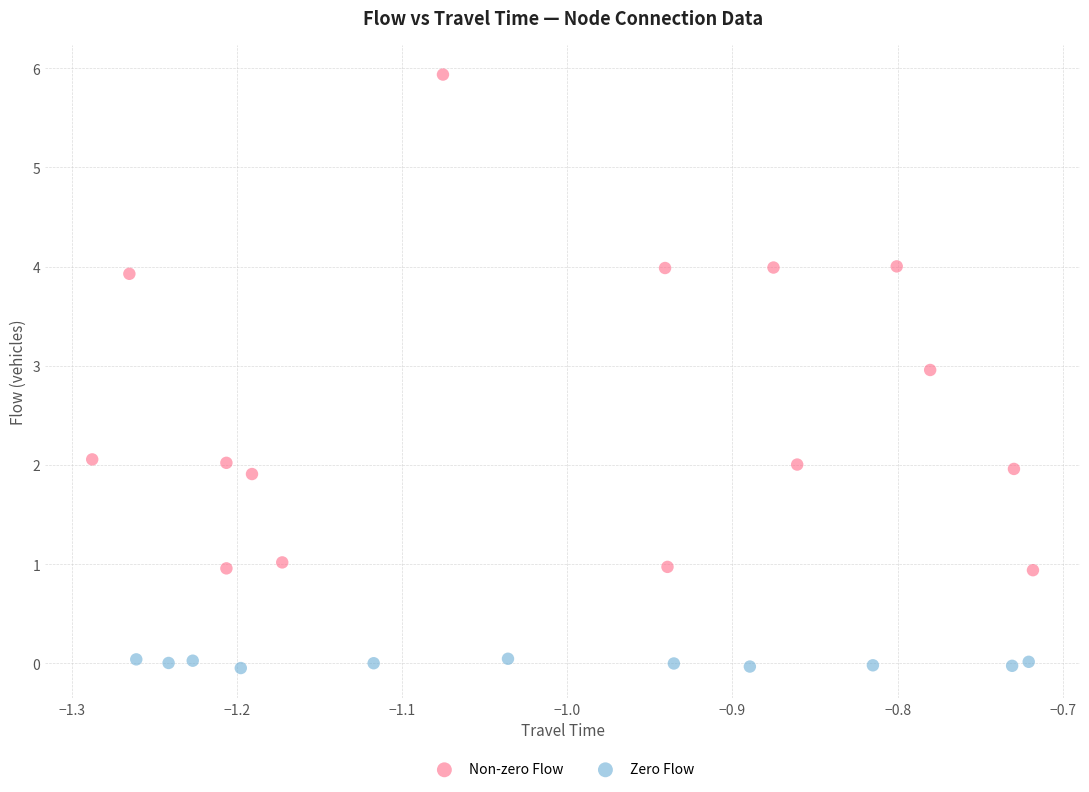

Which series contains the lowest Y value?

Zero Flow